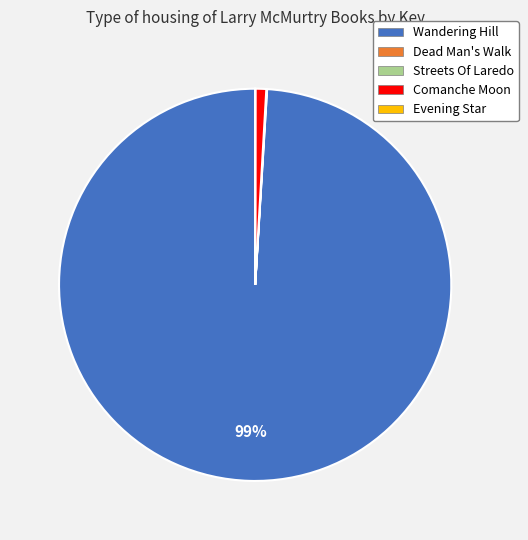

Which category accounts for the majority?

Wandering Hill